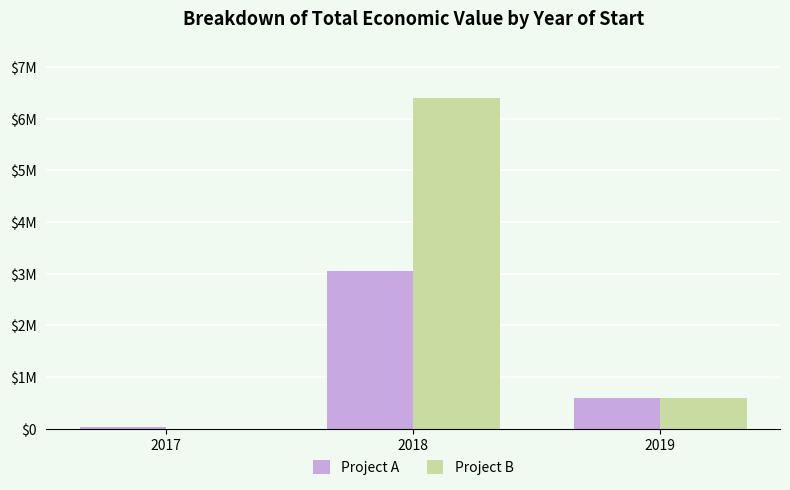

Does the chart contain stacked bars?

No